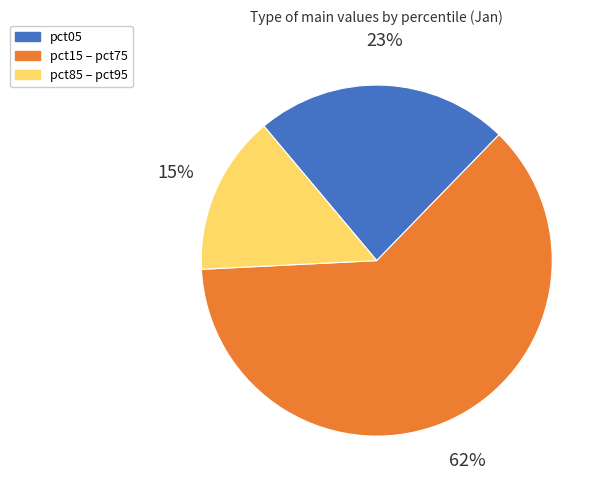

Is there a majority slice in this chart?

Yes